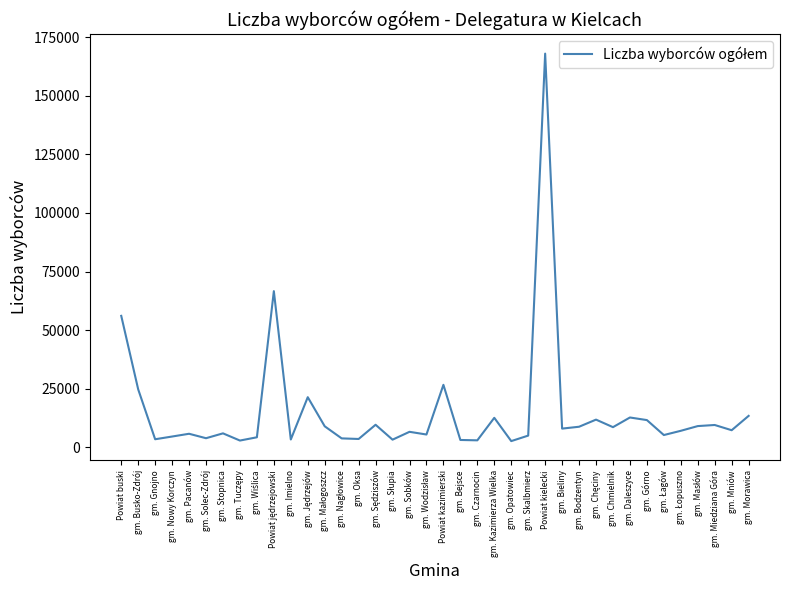

The value at gm. Skalbmierz is 5072. True or false?

True